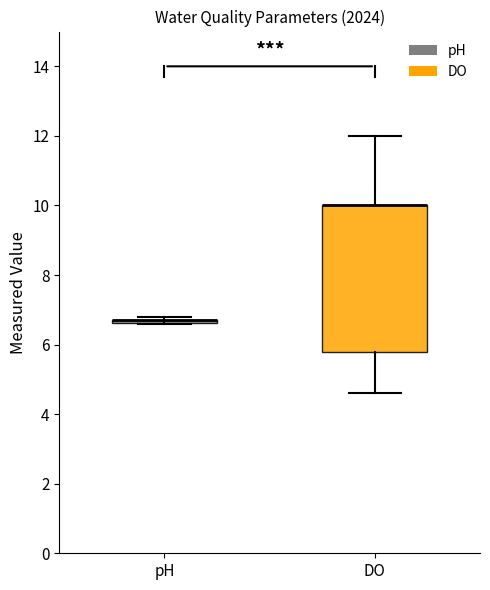

Reading left to right, read every box against the y-axis: the position of its median line, the range the box covers, and the ends of its whiskers. The values are not printed on the chart, so give them approximately, as read against the axis.

pH: box collapsed to a line at 6.8, whiskers 6.6 to 6.8
DO: median 10.0 (drawn on the box's upper edge), box 5.8 to 10.0, whiskers 4.6 to 12.0